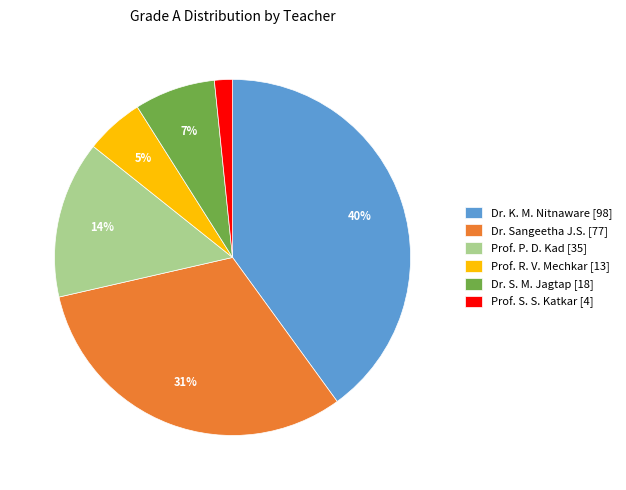

To the nearest percent, what is the difference between the Prof. R. V. Mechkar and Dr. S. M. Jagtap slice percentages?

2%